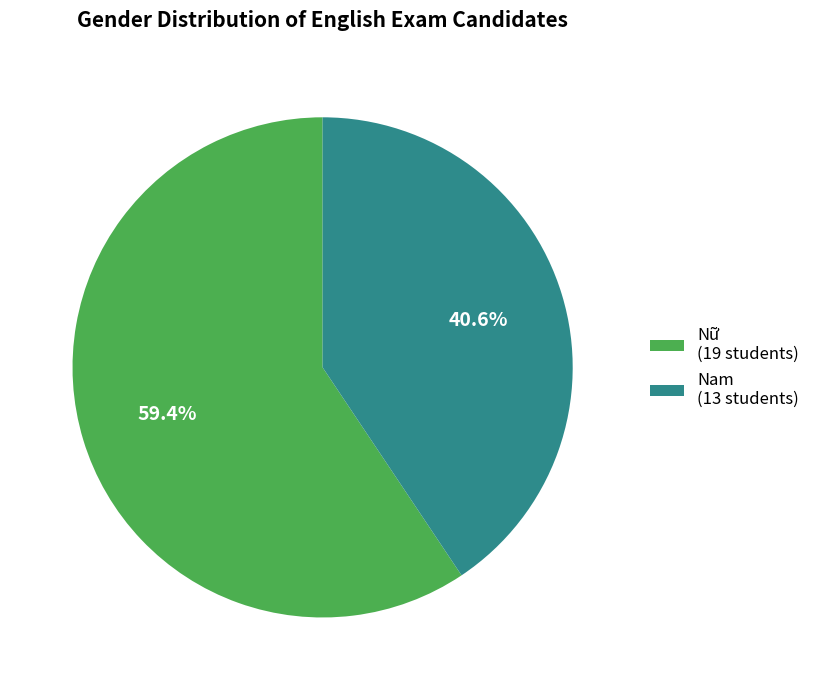

How many slices are in this pie chart?

2